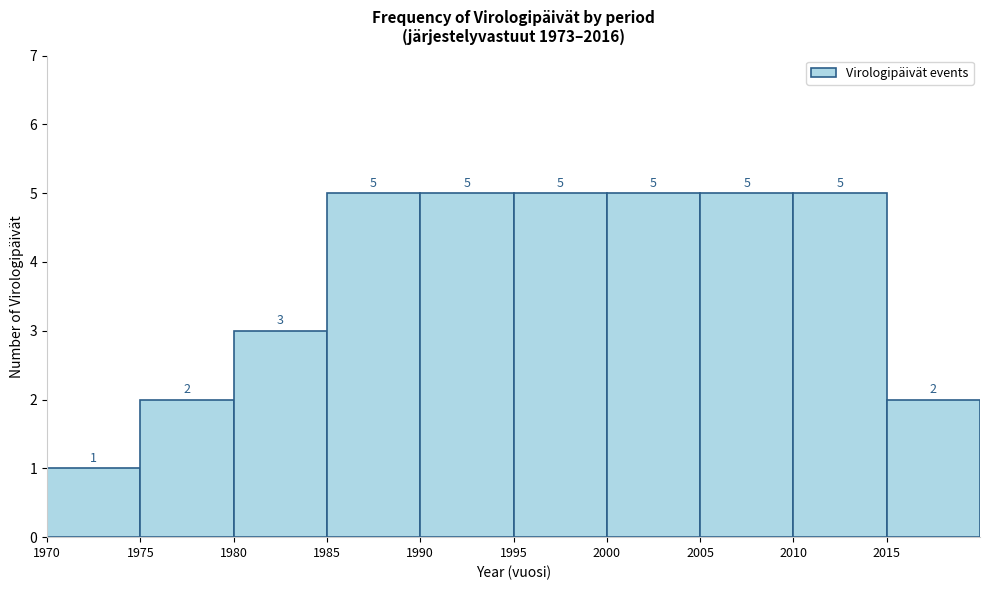

Reading left to right, list every bar in this chart as the range it spans on the x-axis followed by its height.

1970 to 1975: 1
1975 to 1980: 2
1980 to 1985: 3
1985 to 1990: 5
1990 to 1995: 5
1995 to 2000: 5
2000 to 2005: 5
2005 to 2010: 5
2010 to 2015: 5
2015 to 2020: 2